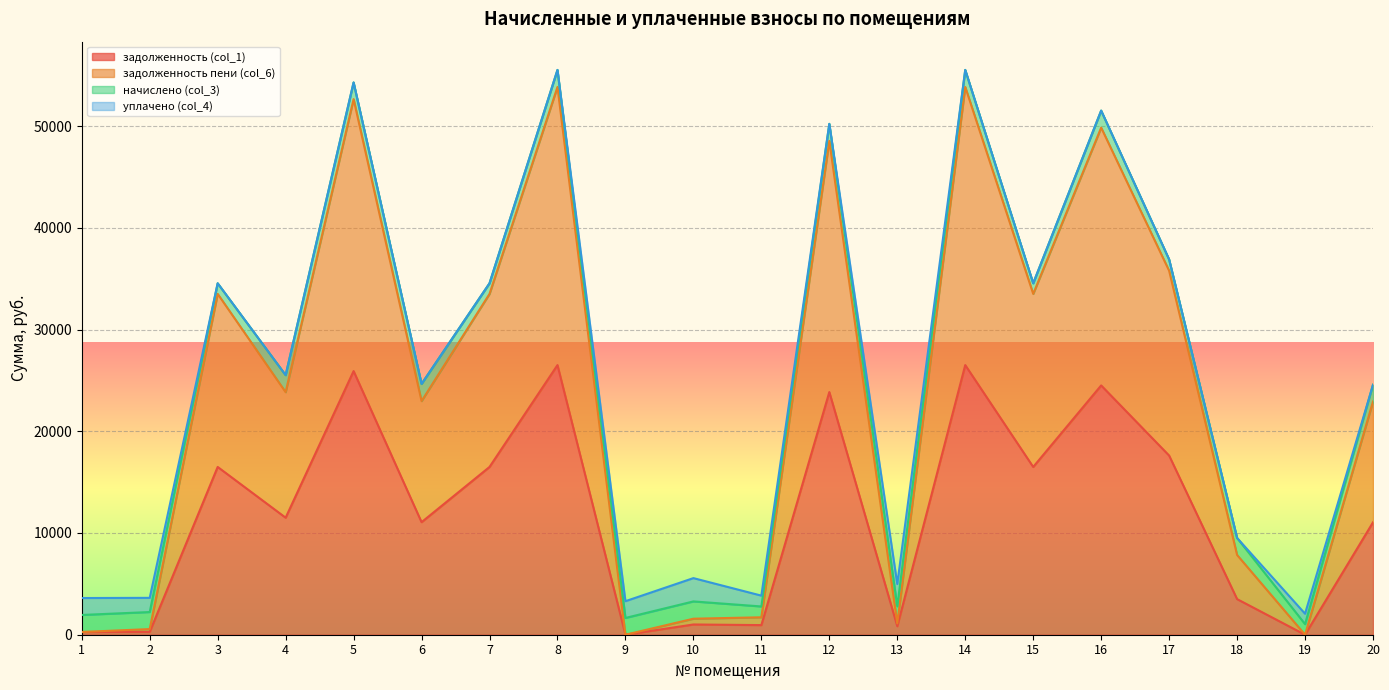

True or false: задолженность пени (col_6) and задолженность (col_1) cross at least once.

False